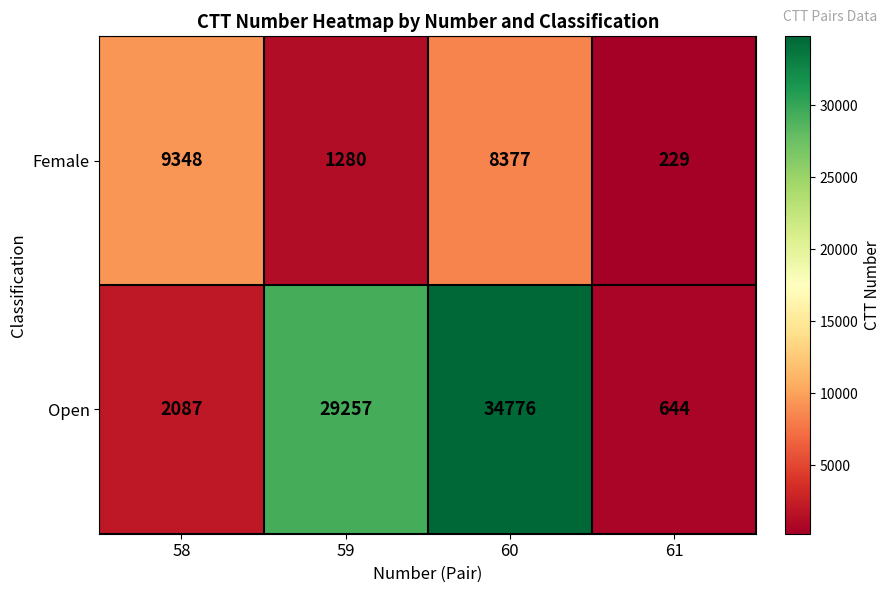

What is the sum of the Female values at 58 and 59?

10628